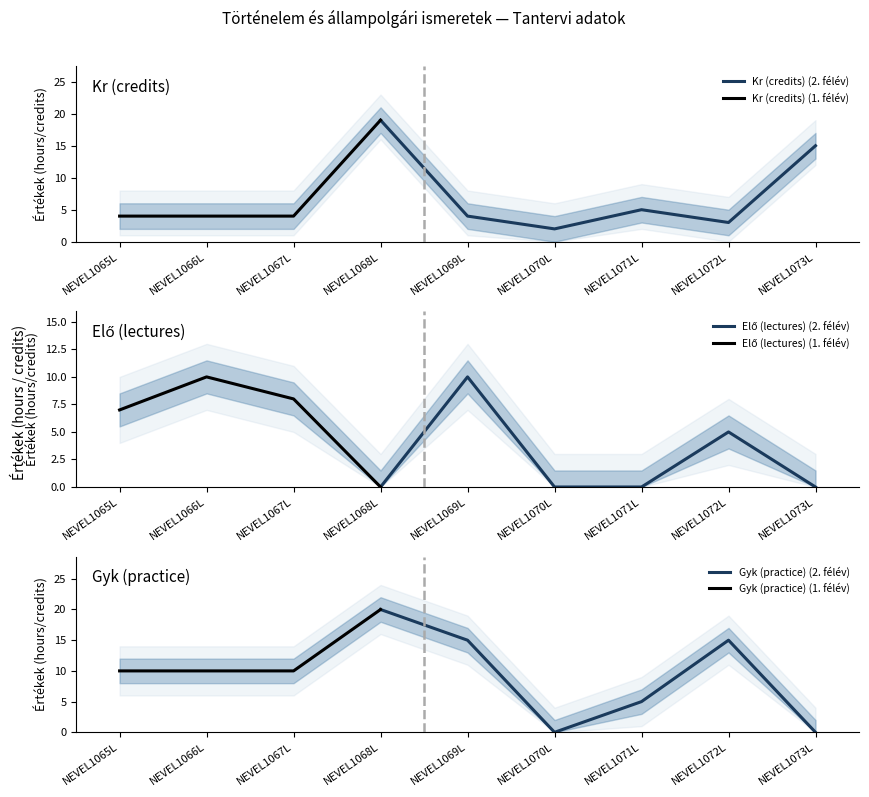

What is the value of the Gyk (practice) point at the 2nd from the left?

10